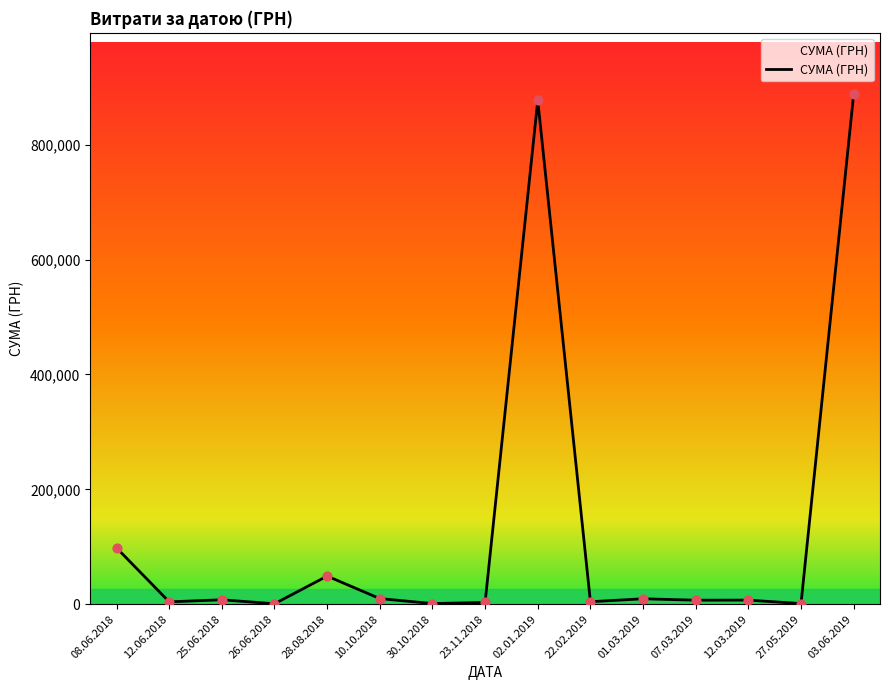

What is the change in value from 08.06.2018 to 28.08.2018?

-49148.1